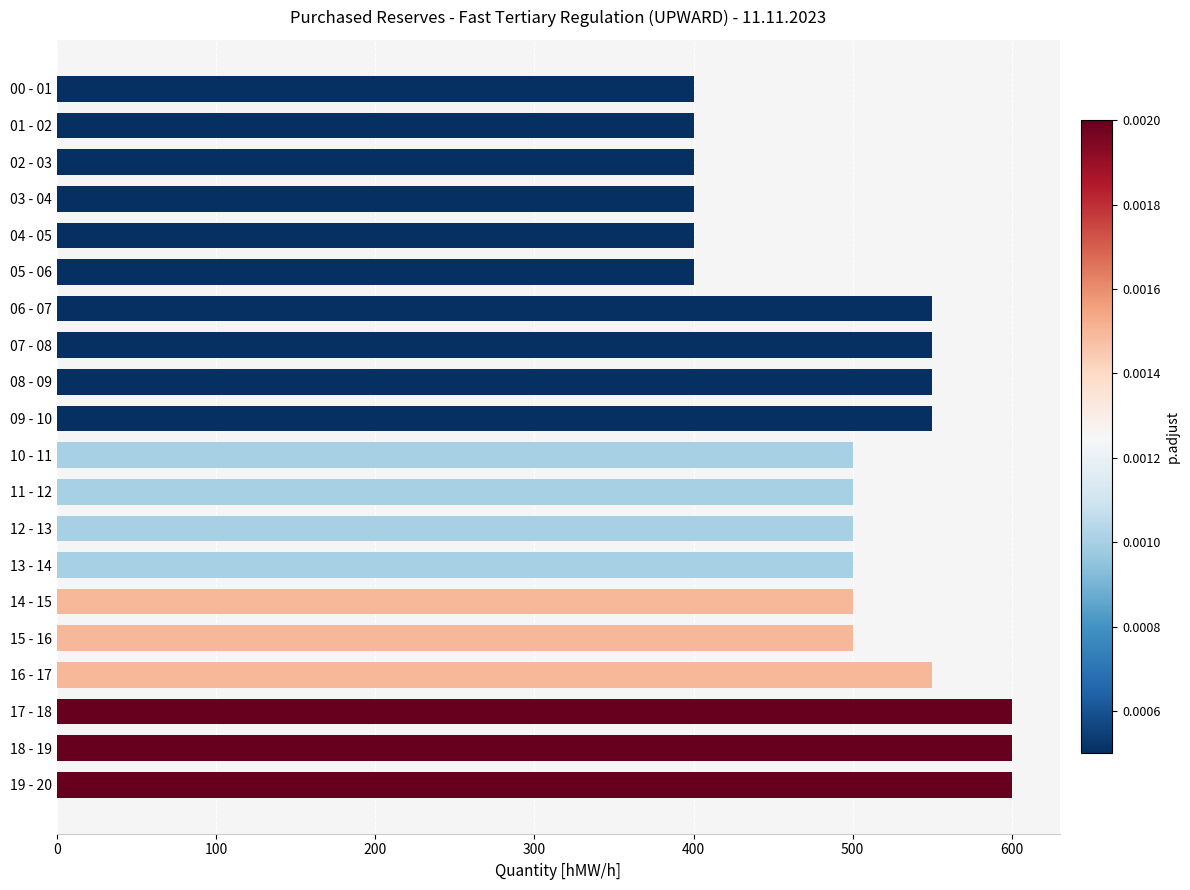

The value at 09 - 10 is 550. True or false?

True